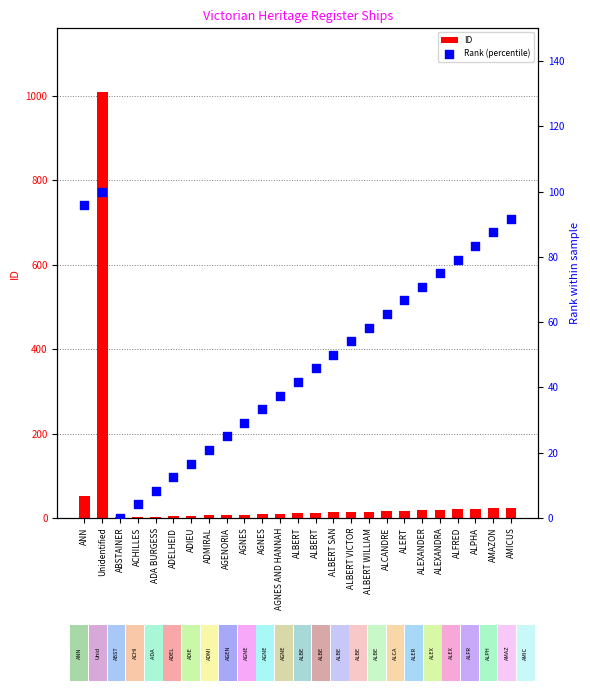

What are all the series names shown in the legend?

ID, Rank (percentile)